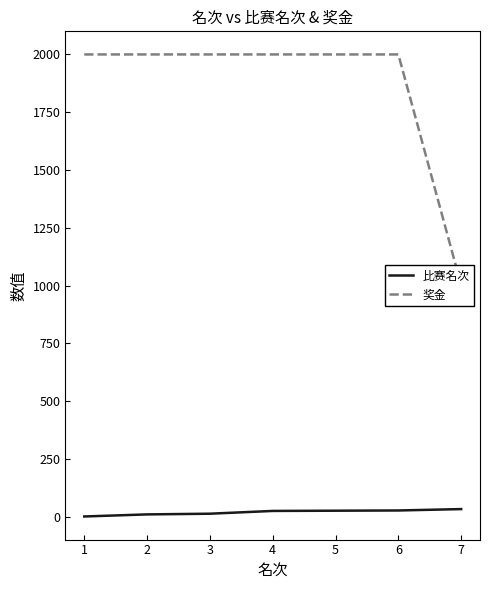

What is the maximum value shown in the chart?

2000